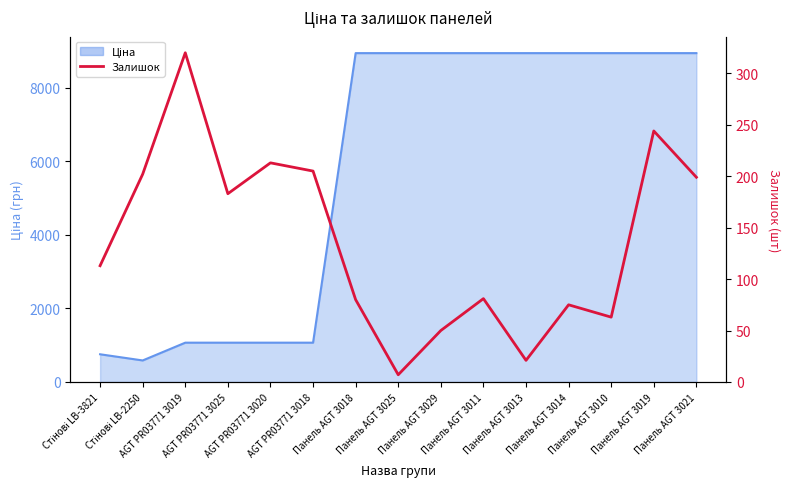

What position from the right is Панель AGT 3029?

7